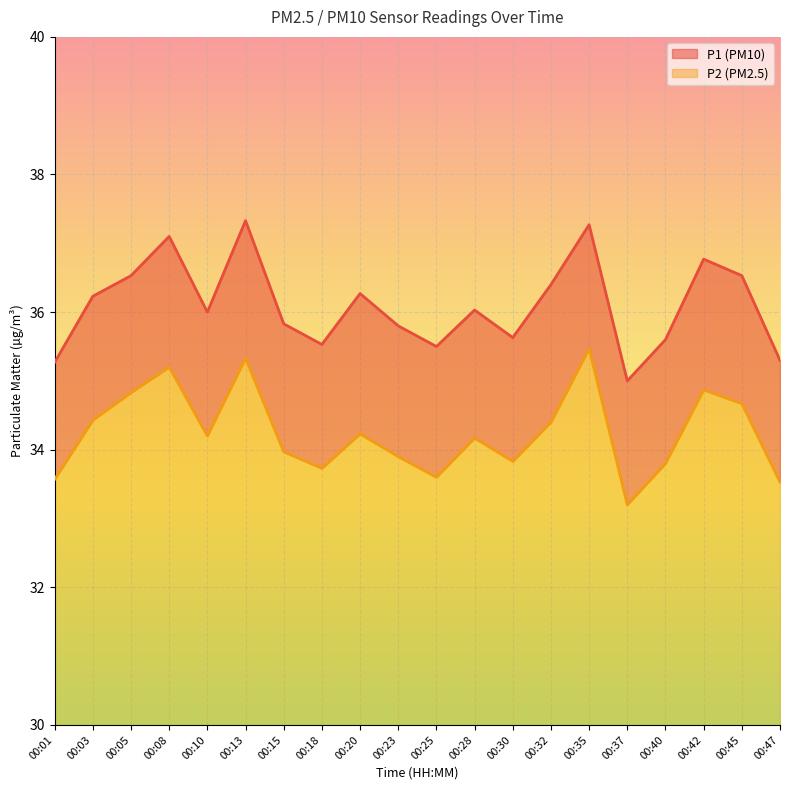

What is the sum of the P1 values at 00:40 and 00:01?

70.9